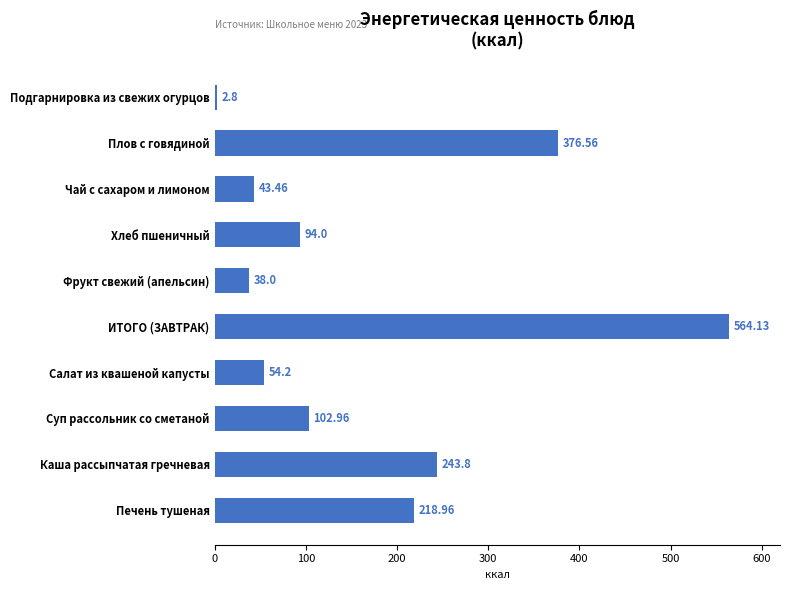

How many data points are above 102?

5